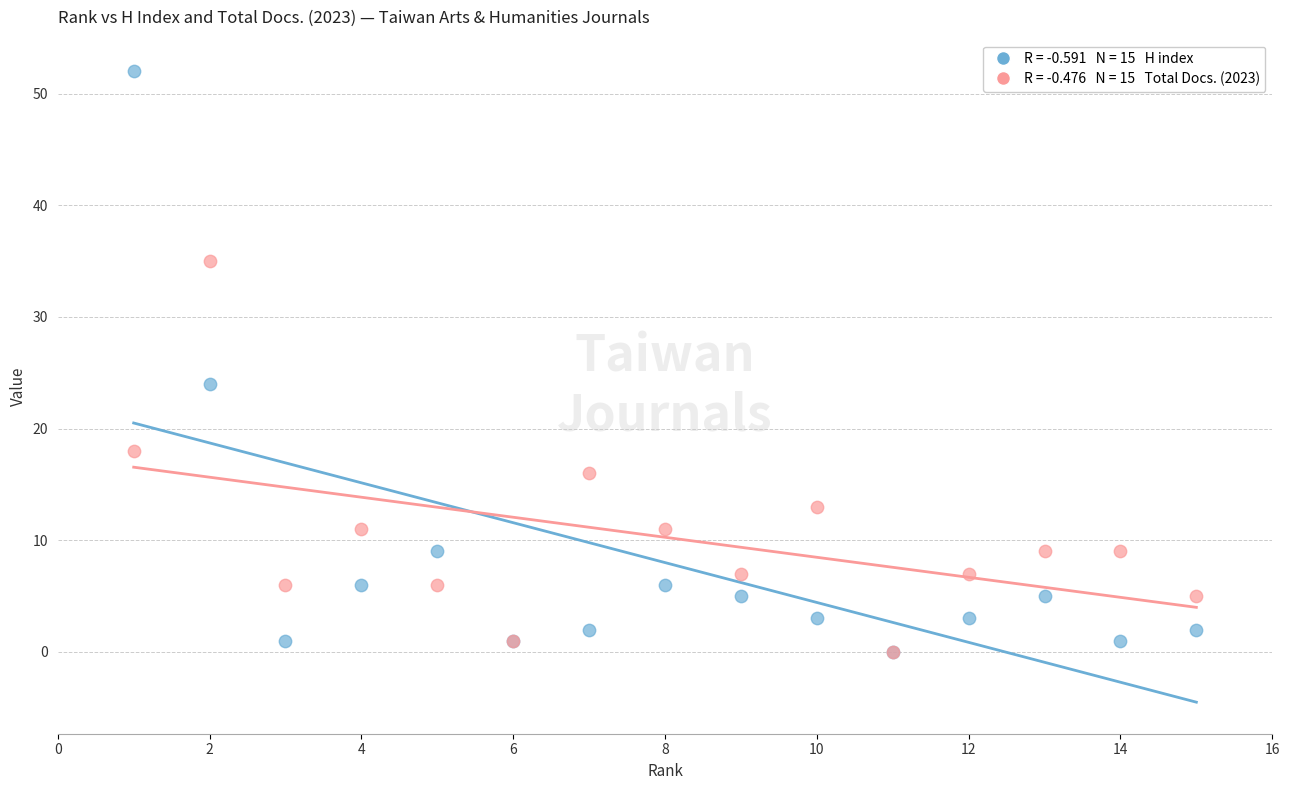

Across all series, what Y value is closest to 26?

24